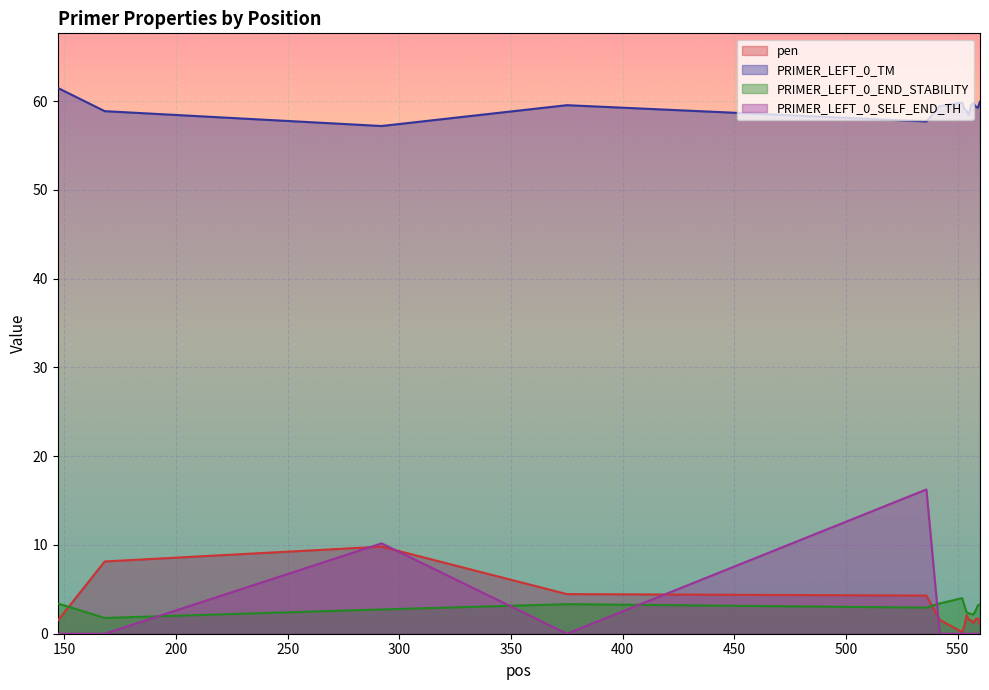

What is the value of the PRIMER_LEFT_0_END_STABILITY point at the 6th from the left?

3.4